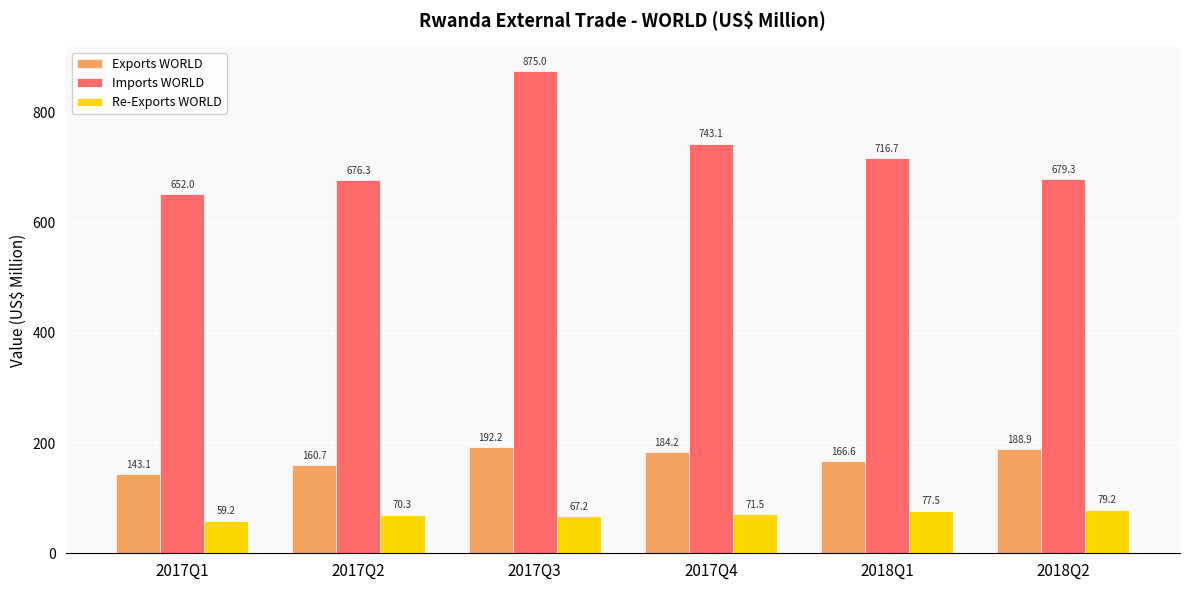

Reading right to left, transcribe all the data shown in this chart.

Exports WORLD: 188.9	166.6	184.2	192.2	160.7	143.1
Imports WORLD: 679.3	716.7	743.1	875.0	676.3	652.0
Re-Exports WORLD: 79.2	77.5	71.5	67.2	70.3	59.2